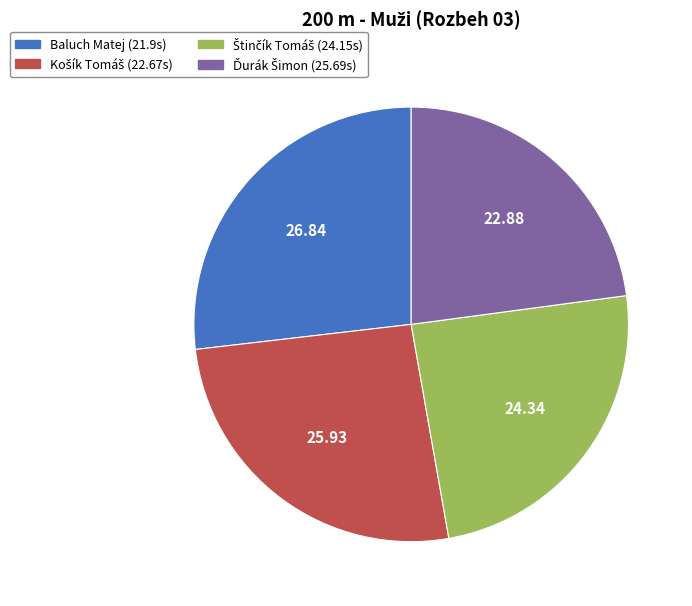

Is Baluch Matej (21.9s) the majority of the pie?

No